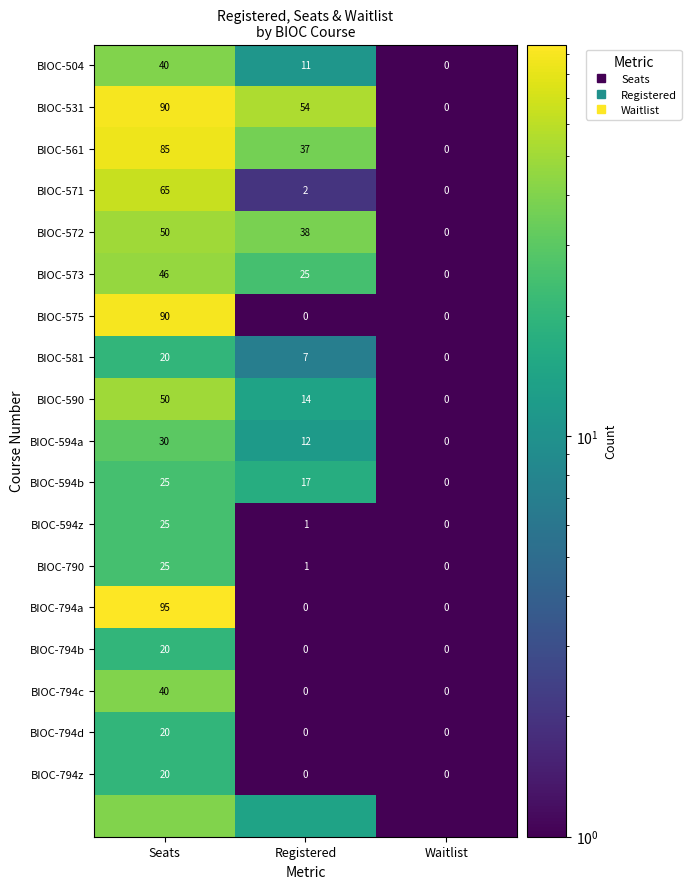

At which label is BIOC-590 closest to 25?

Registered